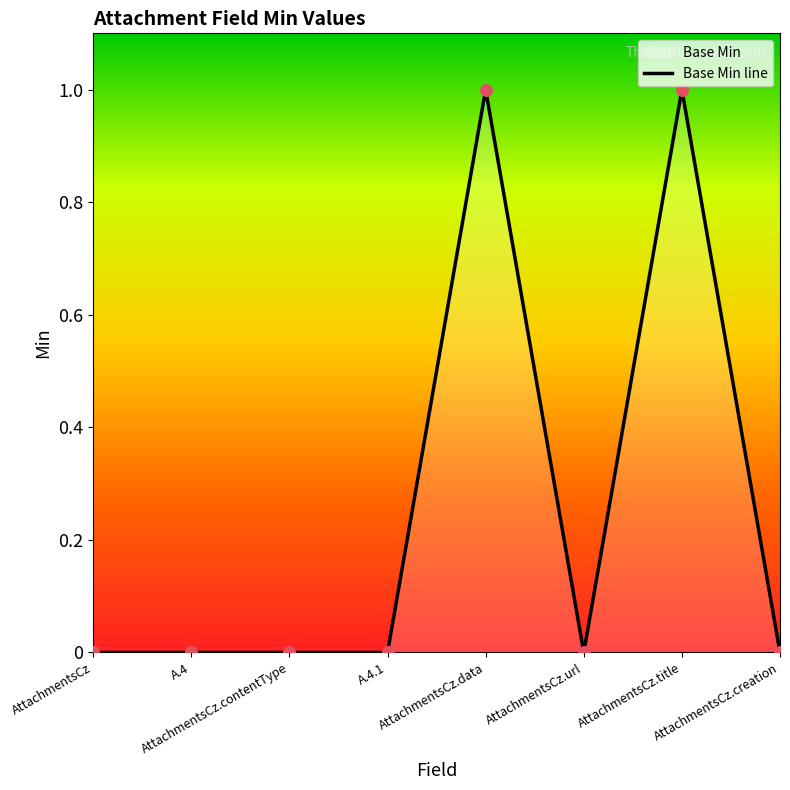

Between AttachmentsCz.title and AttachmentsCz.data, which is larger?

AttachmentsCz.title